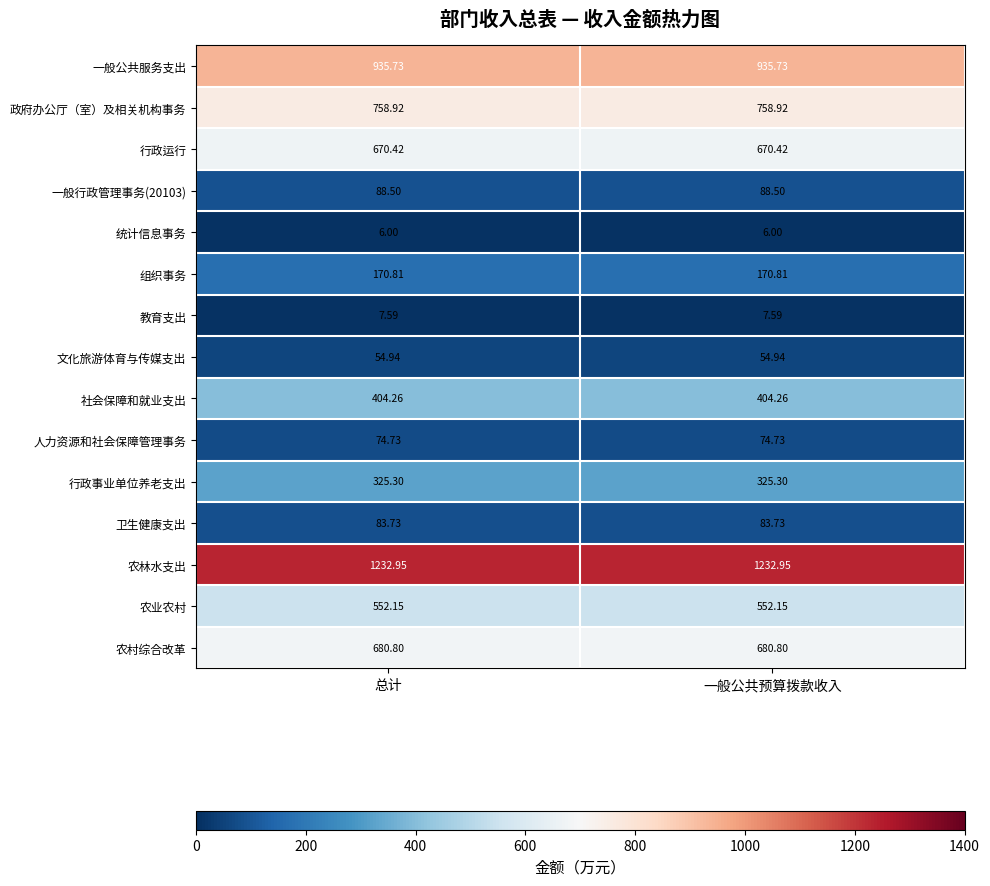

Is the value of 一般行政管理事务(20103) at 一般公共预算拨款收入 greater than the value of 统计信息事务 at 总计?

Yes